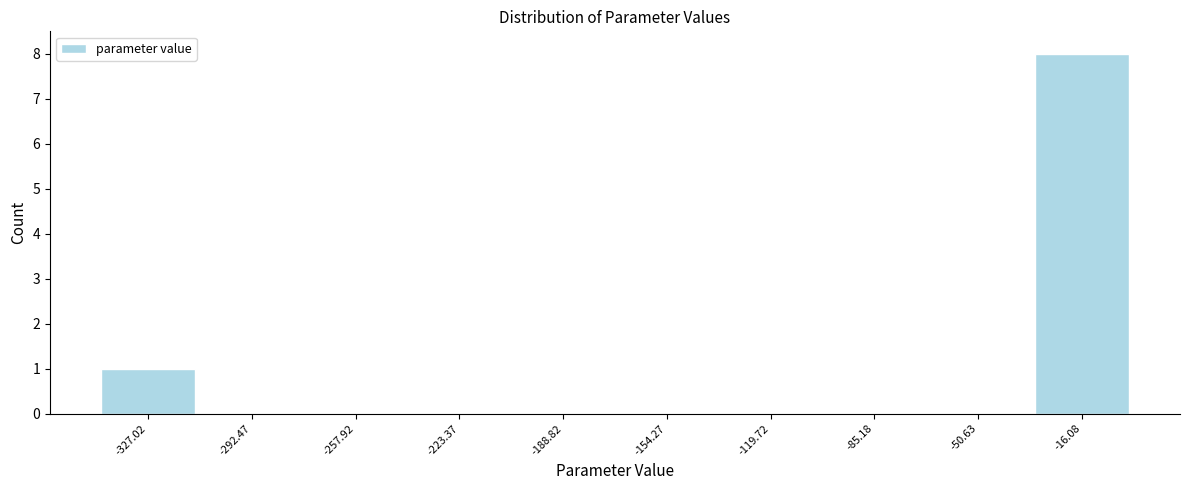

Reading left to right, list every bar in this chart as the range it spans on the x-axis followed by its height. Neither the bar edges nor the heights are printed on the chart, so give them approximately, as read against the axes.

-345 to -310: 1
-310 to -275: 0
-275 to -240: 0
-240 to -205: 0
-205 to -170: 0
-170 to -135: 0
-135 to -100: 0
-100 to -70: 0
-70 to -35: 0
-35 to 0: 8